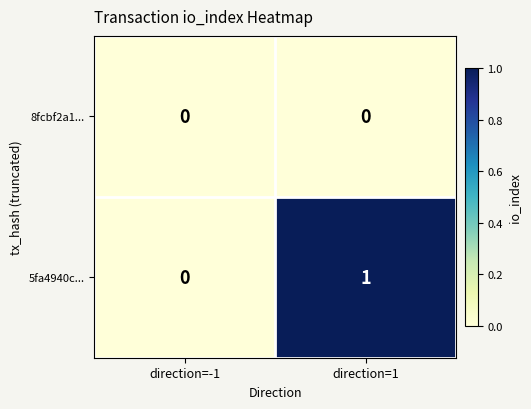

The 5fa4940c... series shows 1 at direction=1. True or false?

True